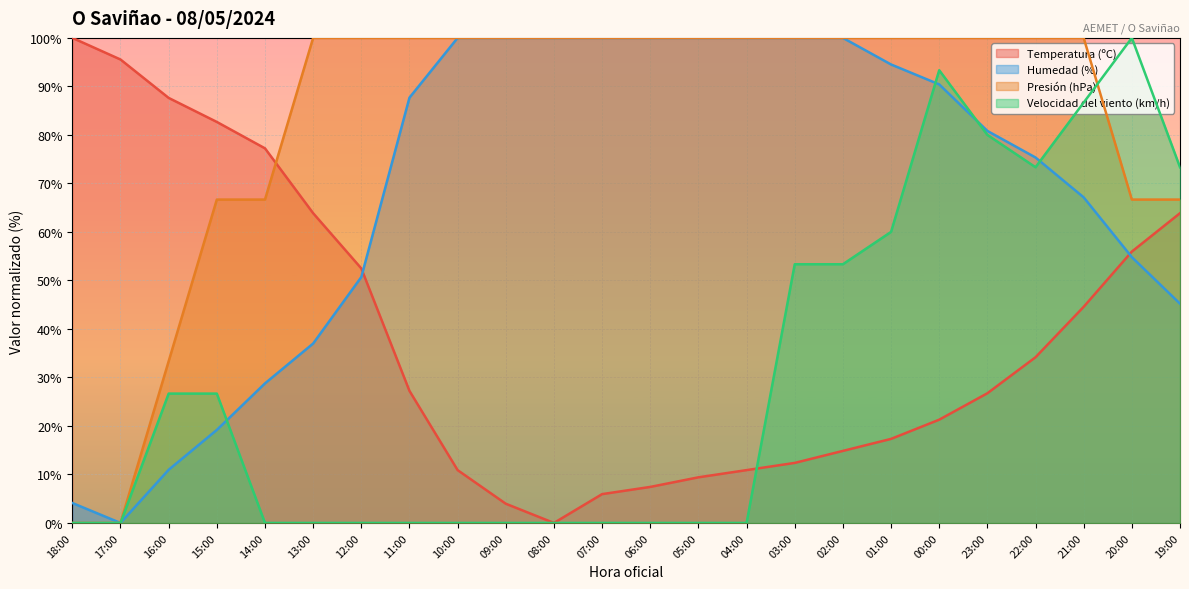

How many interior local valleys does the Humedad (%) series have?

1